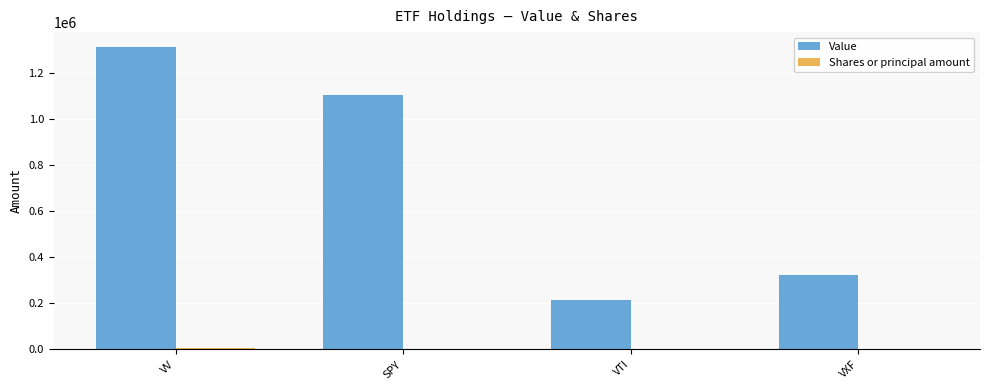

Which category has the highest value across all series?

VV